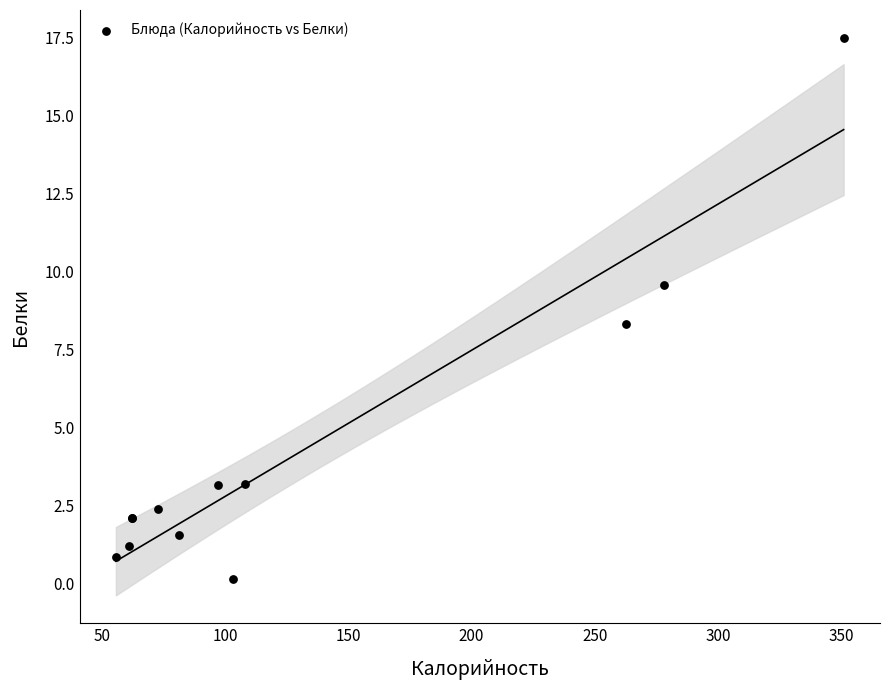

What Y value in the scatter plot is closest to 8?

8.3